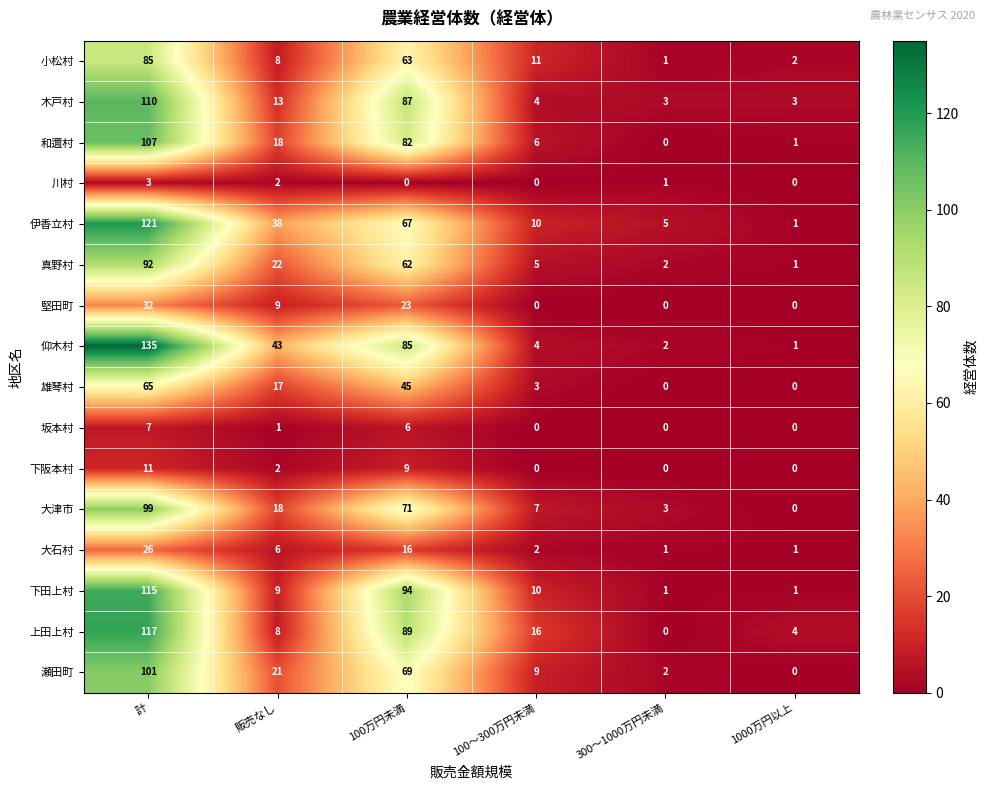

Which category has the highest value in the 坂本村 series?

計